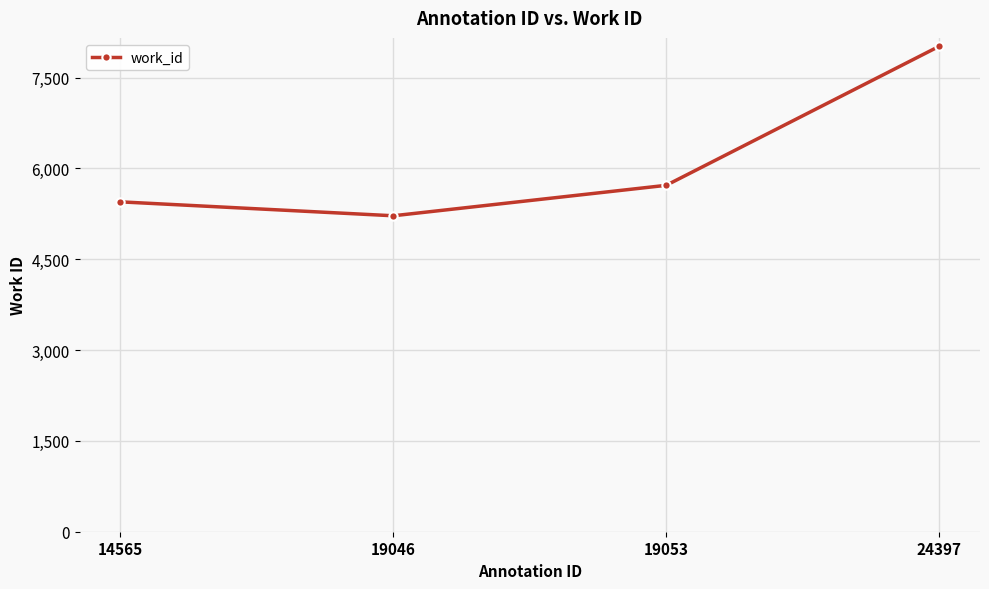

The chart shows a value of 8864 at 19046. True or false?

False